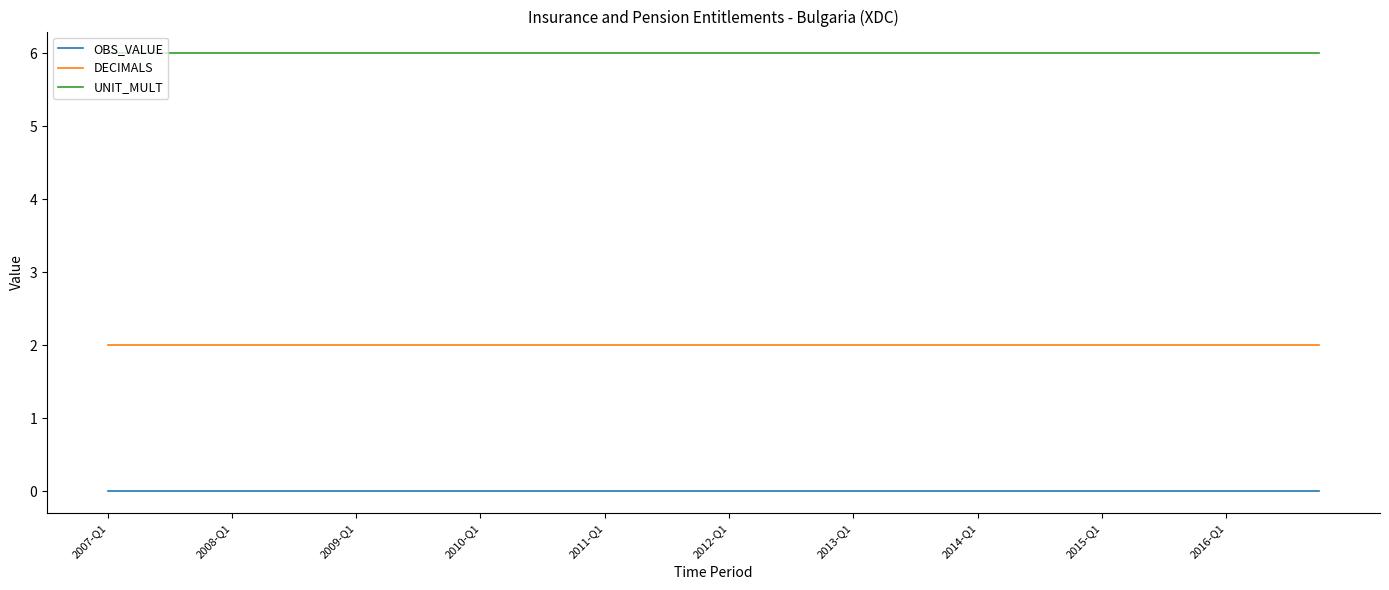

At how many categories does at least one series exceed 4?

40